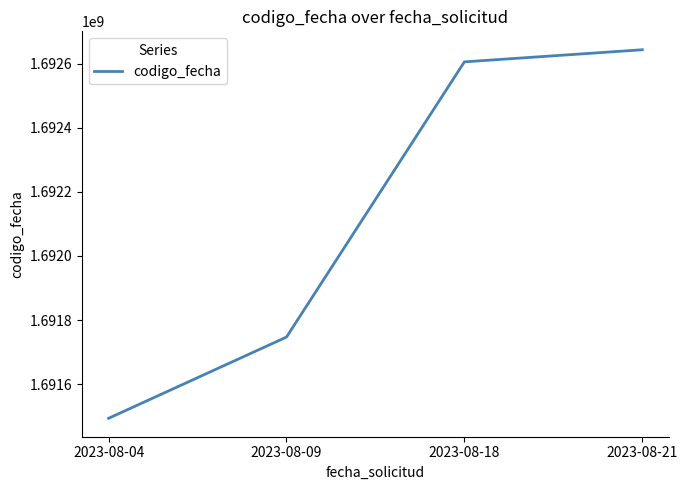

Is it true that the value at 2023-08-21 is 506041212?

False